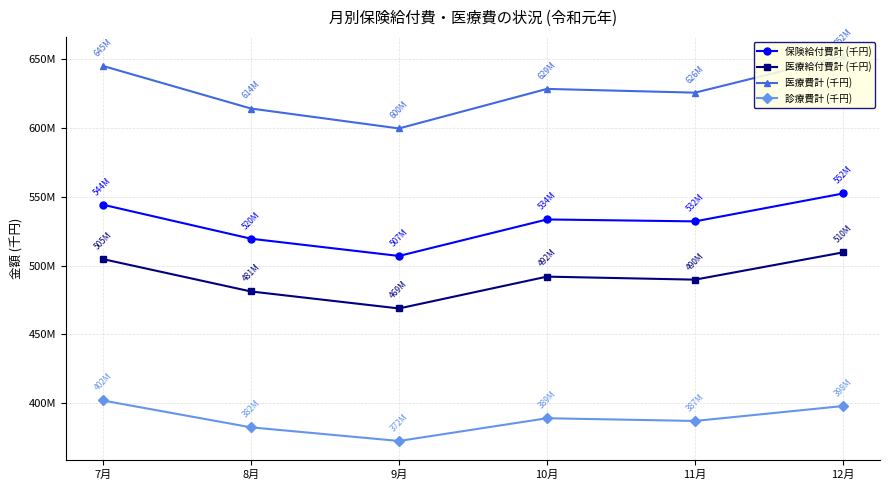

How many data points in 医療給付費計 (千円) are less than 491924136?

3